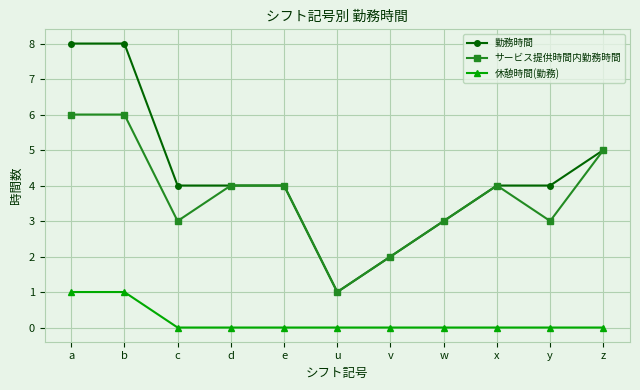

In サービス提供時間内勤務時間, how many points are lower than both neighbors (excluding endpoints)?

3